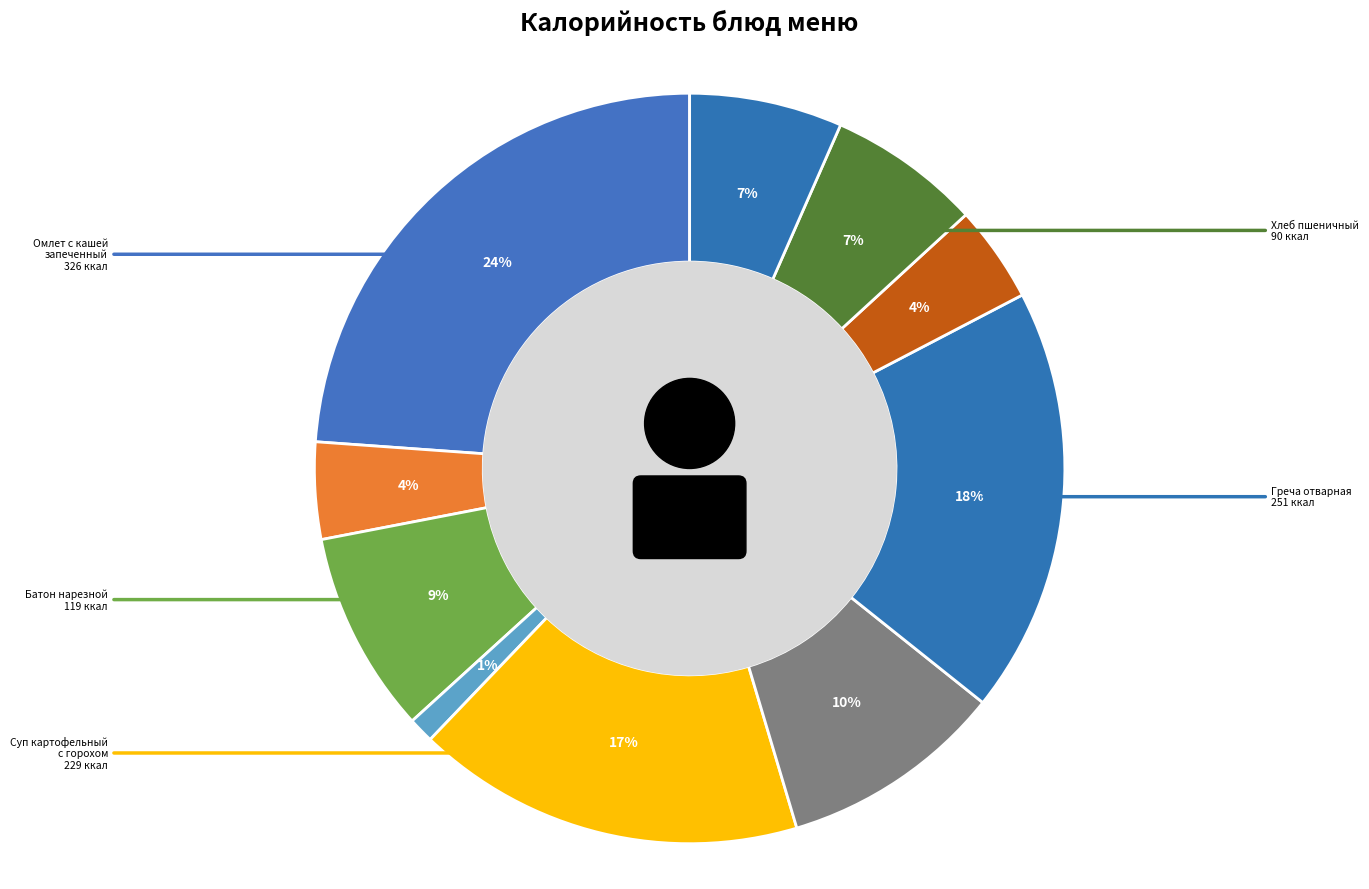

Count the number of slices in the pie.

10